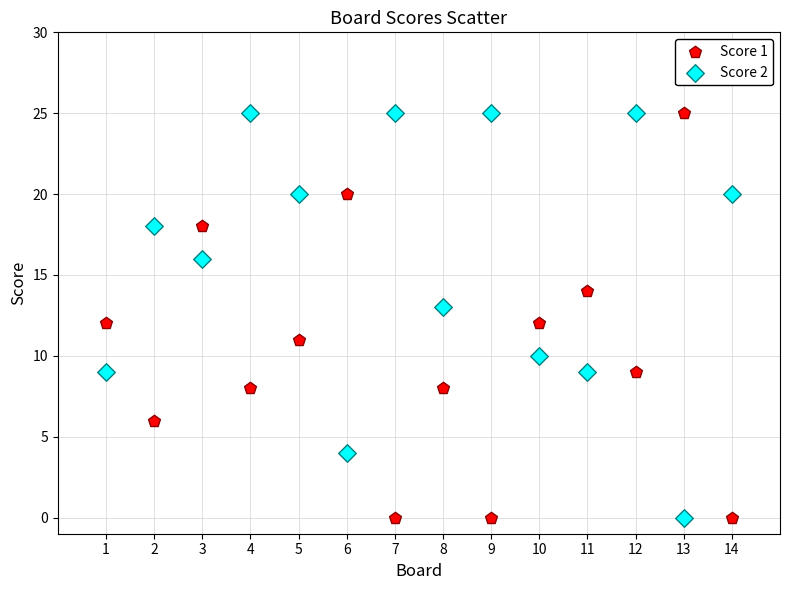

Across all data points, what is the range of X values (max minus min)?

13